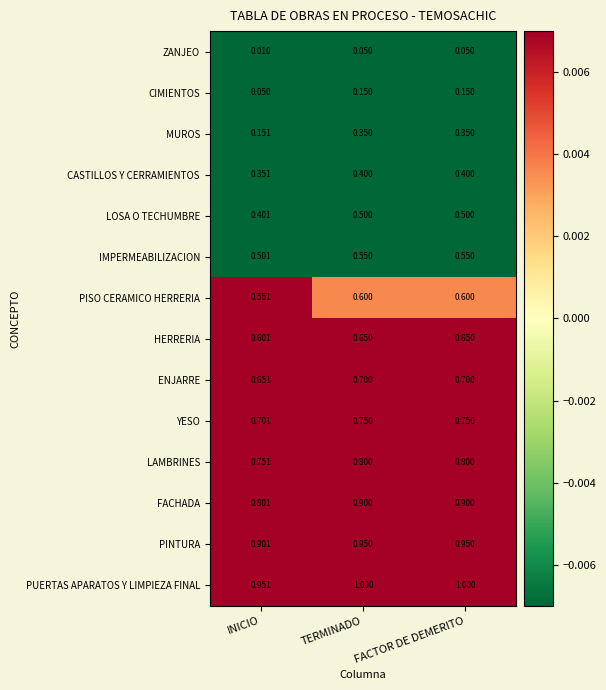

At INICIO, list the series in order from smallest to largest.

ZANJEO, CIMIENTOS, MUROS, CASTILLOS Y CERRAMIENTOS, LOSA O TECHUMBRE, IMPERMEABILIZACION, PISO CERAMICO HERRERIA, HERRERIA, ENJARRE, YESO, LAMBRINES, FACHADA, PINTURA, PUERTAS APARATOS Y LIMPIEZA FINAL